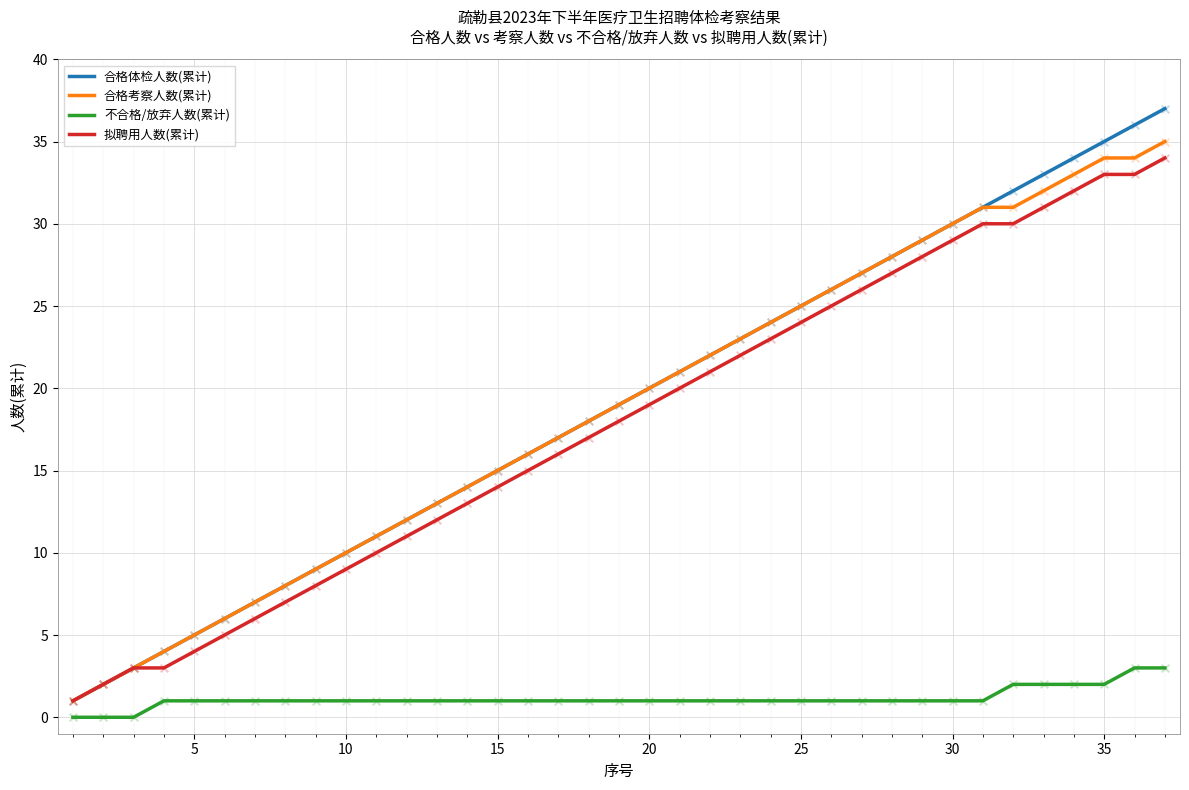

What are all the series names shown in the legend?

合格体检人数(累计), 合格考察人数(累计), 不合格/放弃人数(累计), 拟聘用人数(累计)